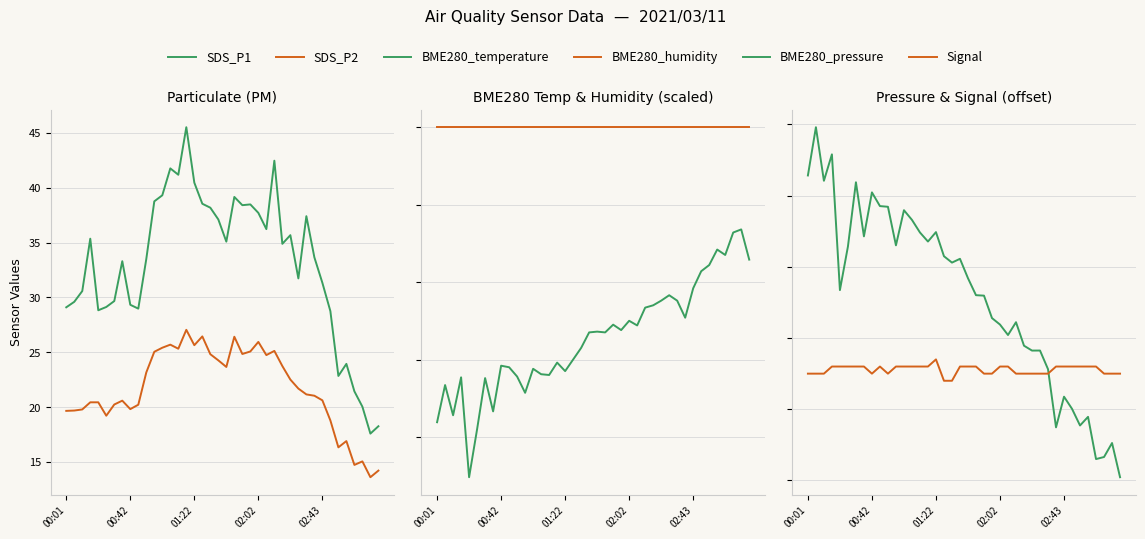

True or false: BME280_humidity has more than 1 interior local peaks.

False